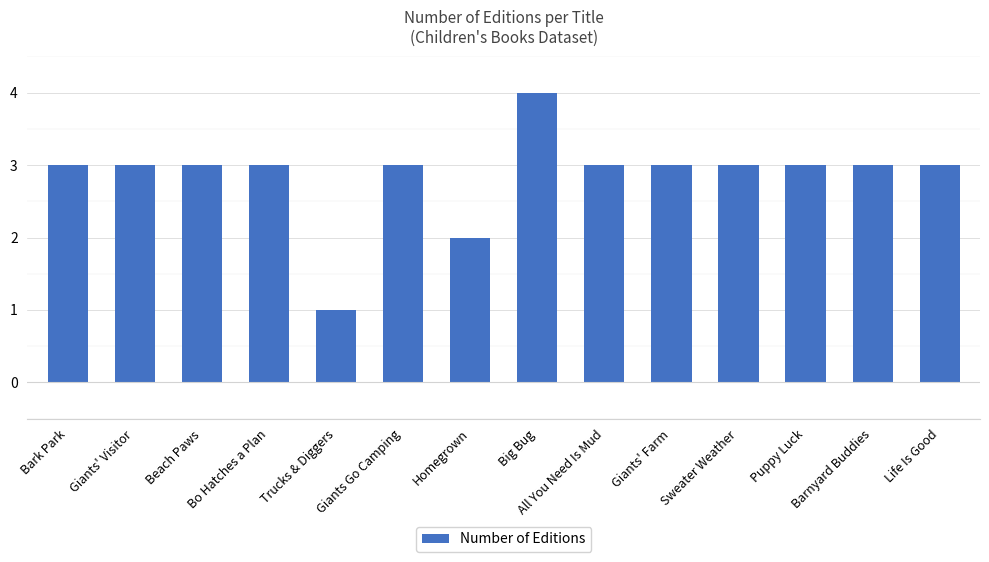

Reading right to left, list all the values displayed in this chart.

Life Is Good=3	Barnyard Buddies=3	Puppy Luck=3	Sweater Weather=3	Giants' Farm=3	All You Need Is Mud=3	Big Bug=4	Homegrown=2	Giants Go Camping=3	Trucks & Diggers=1	Bo Hatches a Plan=3	Beach Paws=3	Giants' Visitor=3	Bark Park=3